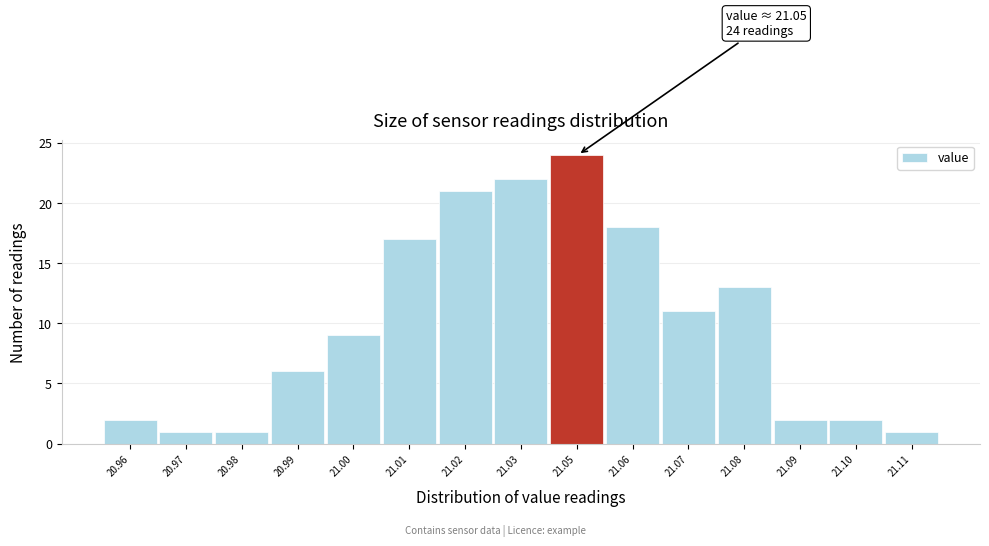

Reading left to right, extract all data points from this chart.

20.96=2	20.97=1	20.98=1	20.99=6	21.00=9	21.01=17	21.02=21	21.03=22	21.05=24	21.06=18	21.07=11	21.08=13	21.09=2	21.10=2	21.11=1